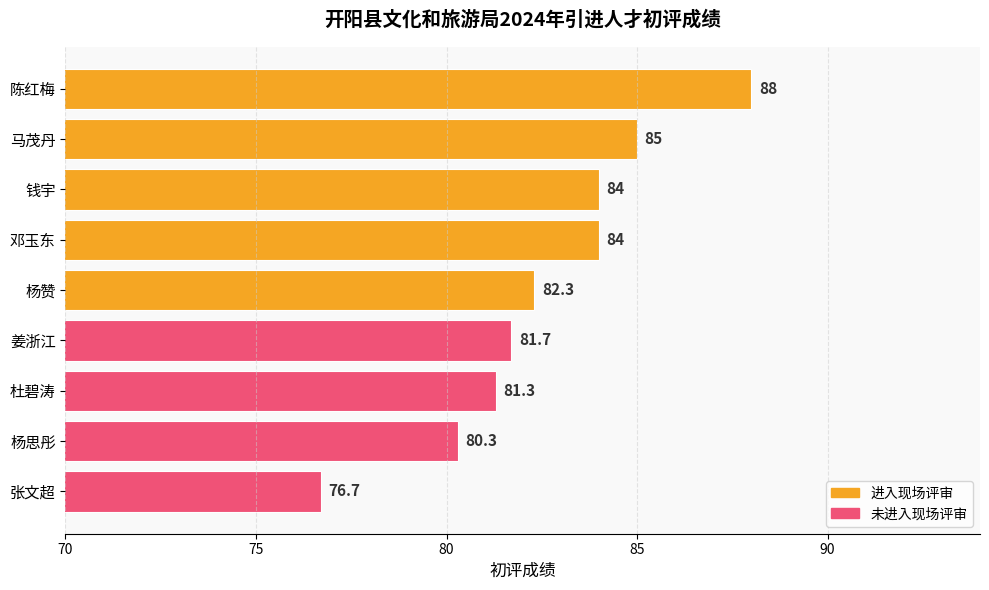

Are the bars grouped side by side (vs. stacked)?

No